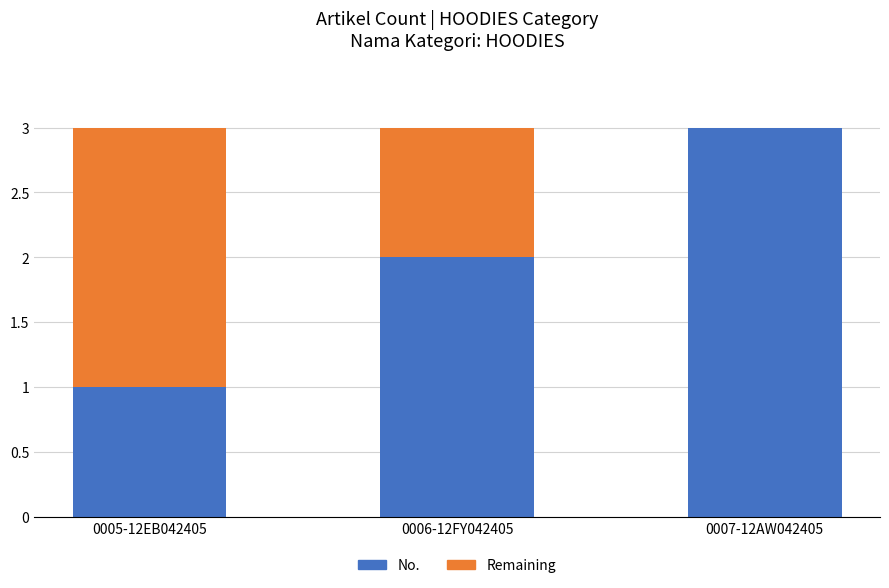

Read the No. value at 0007-12AW042405.

3